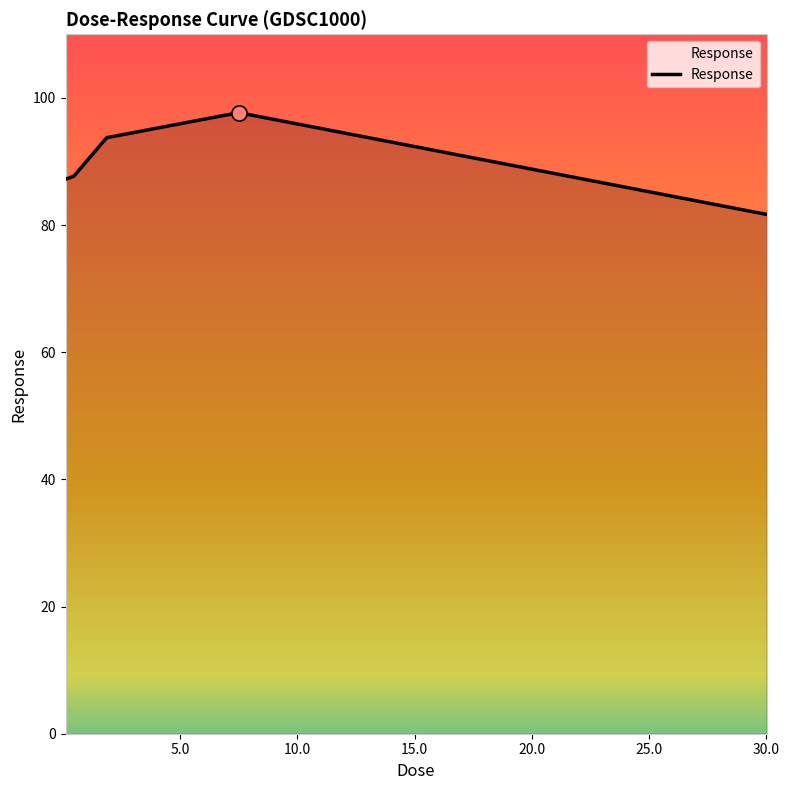

True or false: there are more than 1 points higher than both neighbors.

False